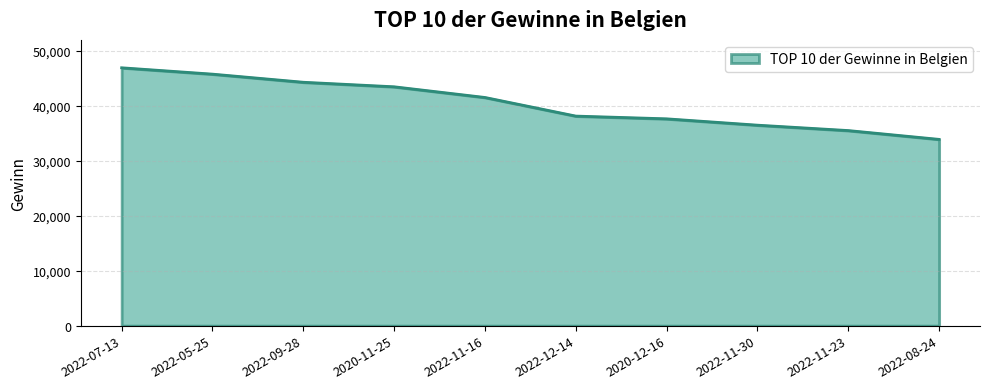

List the labels in order of value, largest first.

2022-07-13, 2022-05-25, 2022-09-28, 2020-11-25, 2022-11-16, 2022-12-14, 2020-12-16, 2022-11-30, 2022-11-23, 2022-08-24